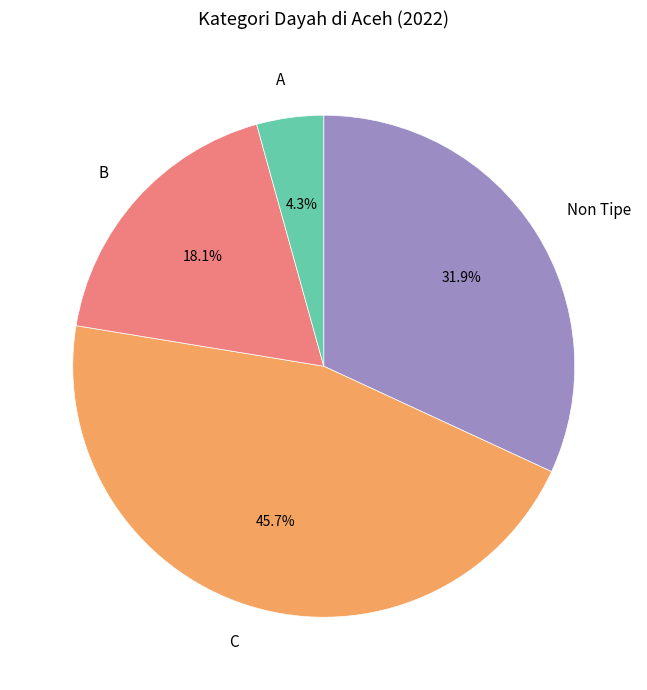

Count the number of slices in the pie.

4